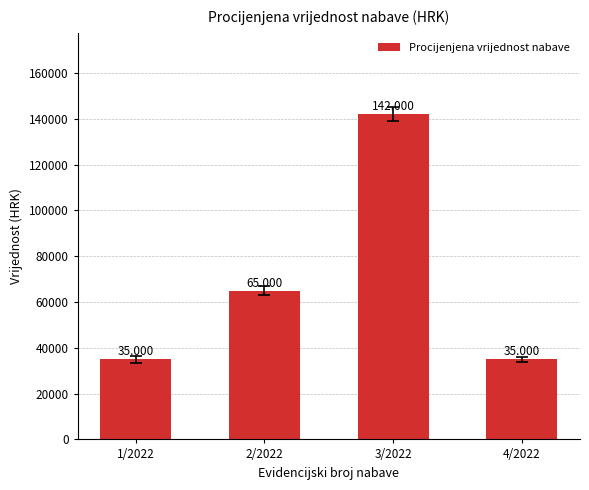

The value at 4/2022 is 8527. True or false?

False